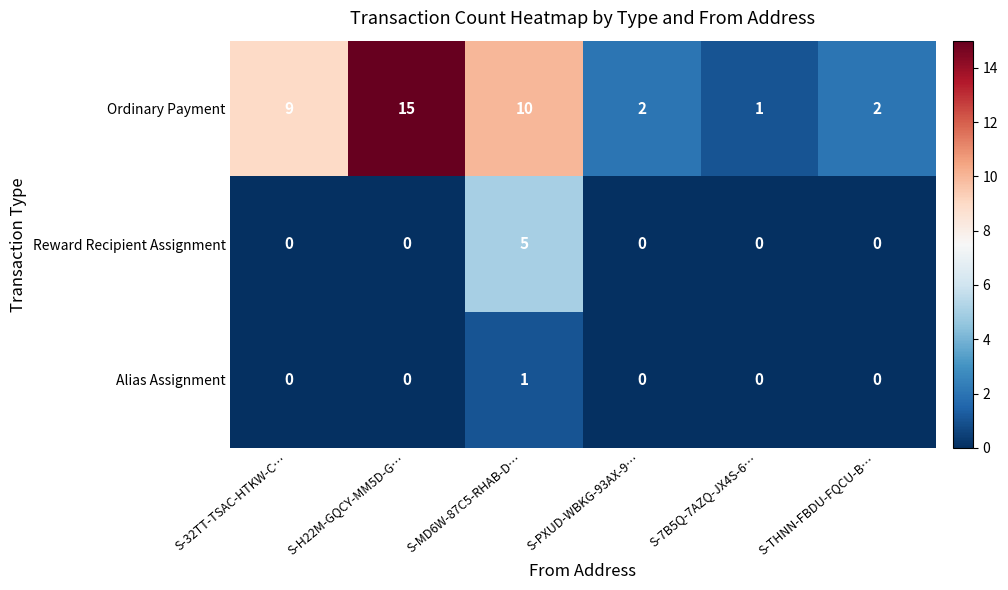

How many distinct data groups are displayed?

3